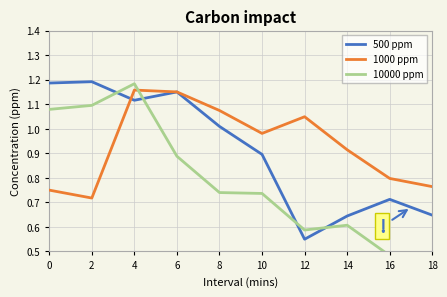

Where do 500 ppm and 1000 ppm first cross each other?

2 and 4